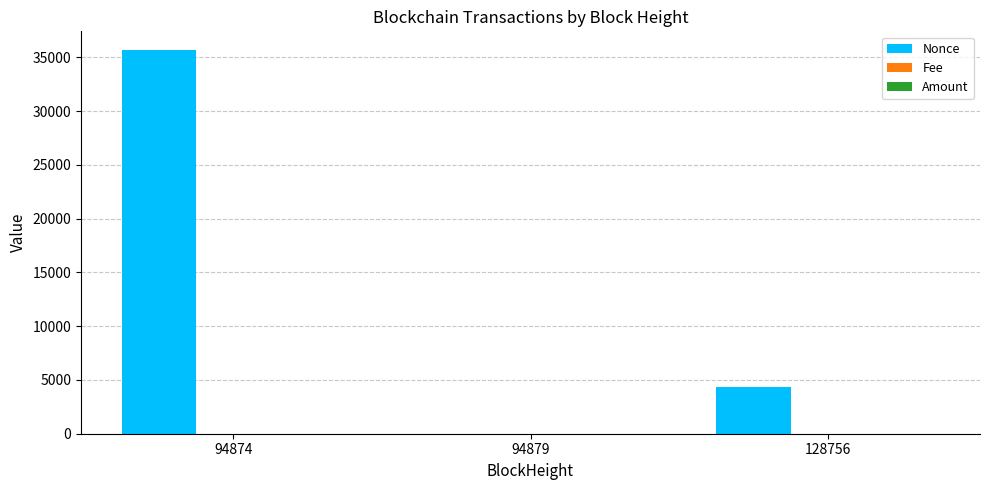

At which category is the sum across all series the highest?

94874